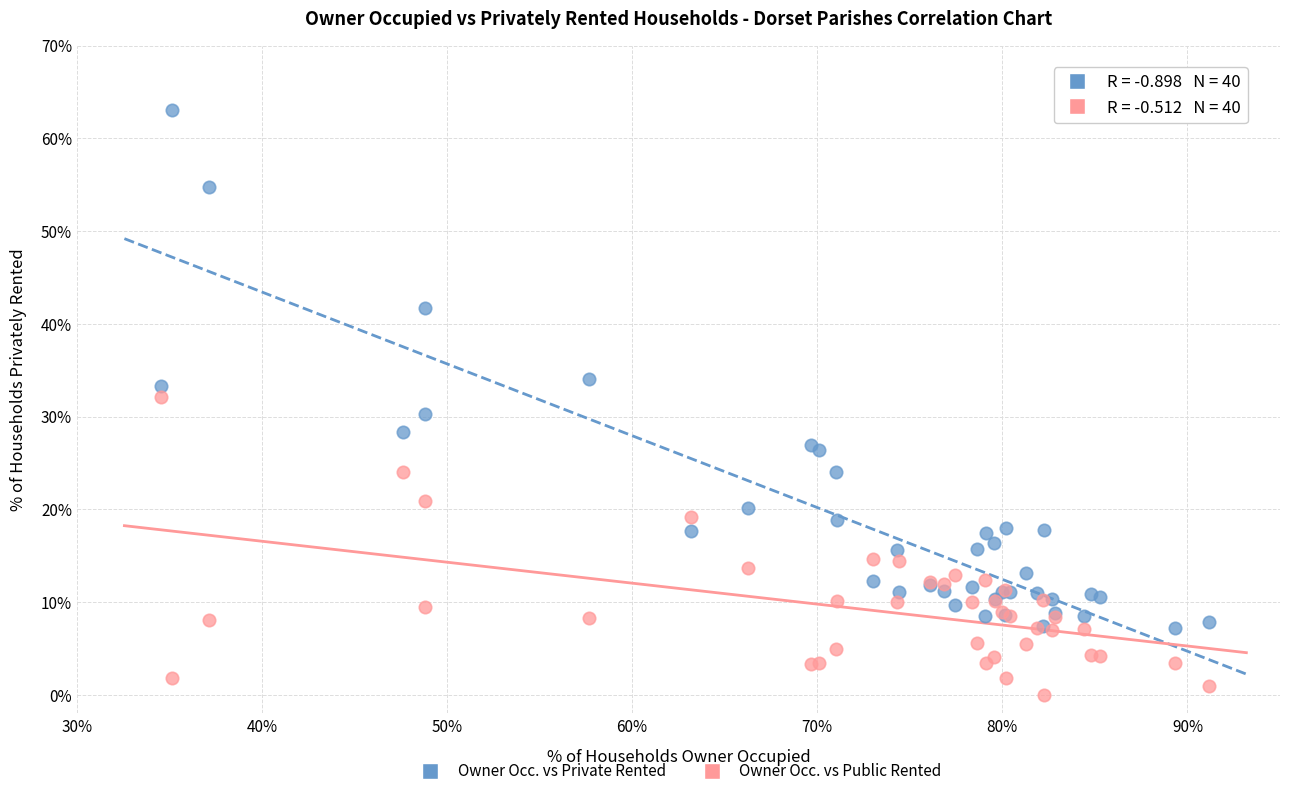

In the Owner Occ. vs Private Rented series, what Y value is closest to 35?

34.1